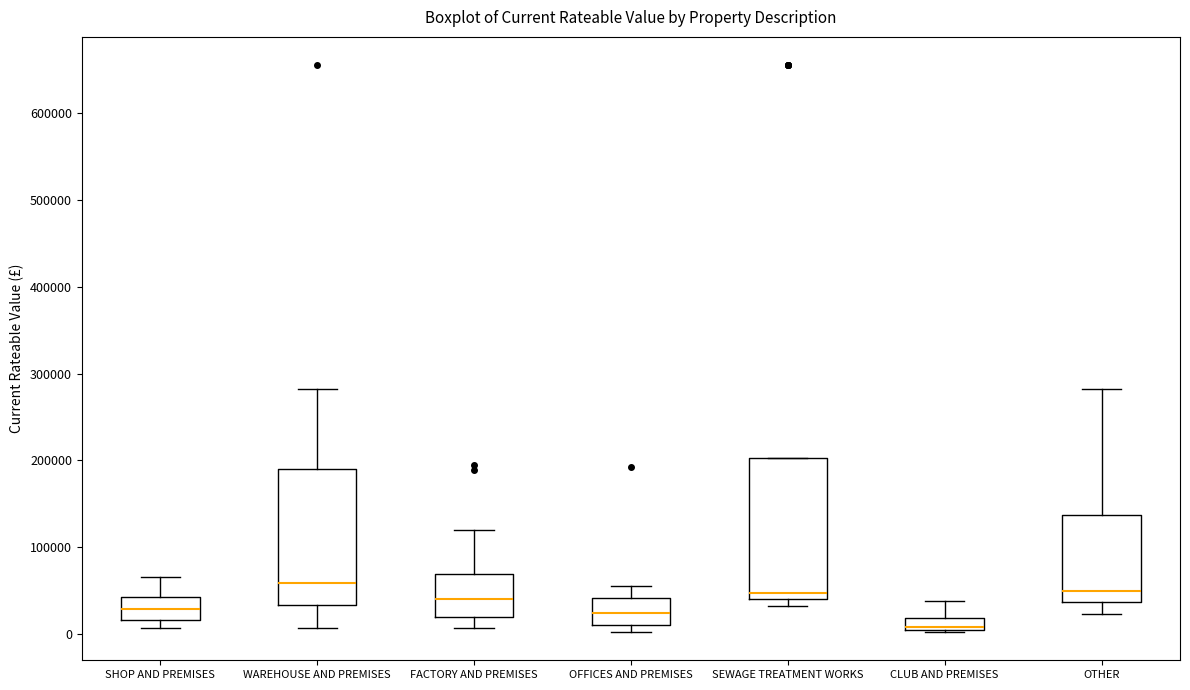

Where is the upper edge of the box for WAREHOUSE AND PREMISES on the y-axis? The values are not printed on the chart, so give them approximately, as read against the axis.

190000